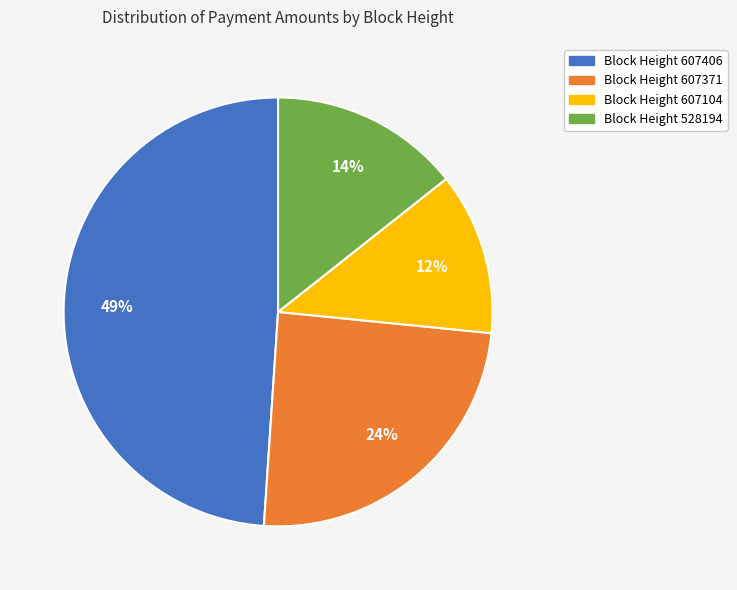

Count the number of slices in the pie.

4